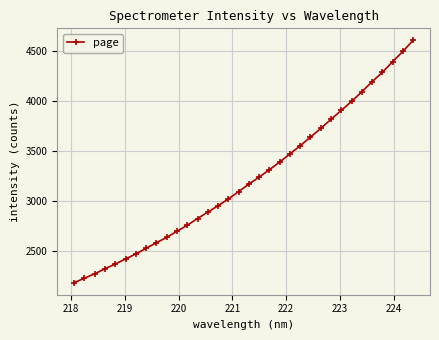

What is the value of the 7th point from the left?

2468.7